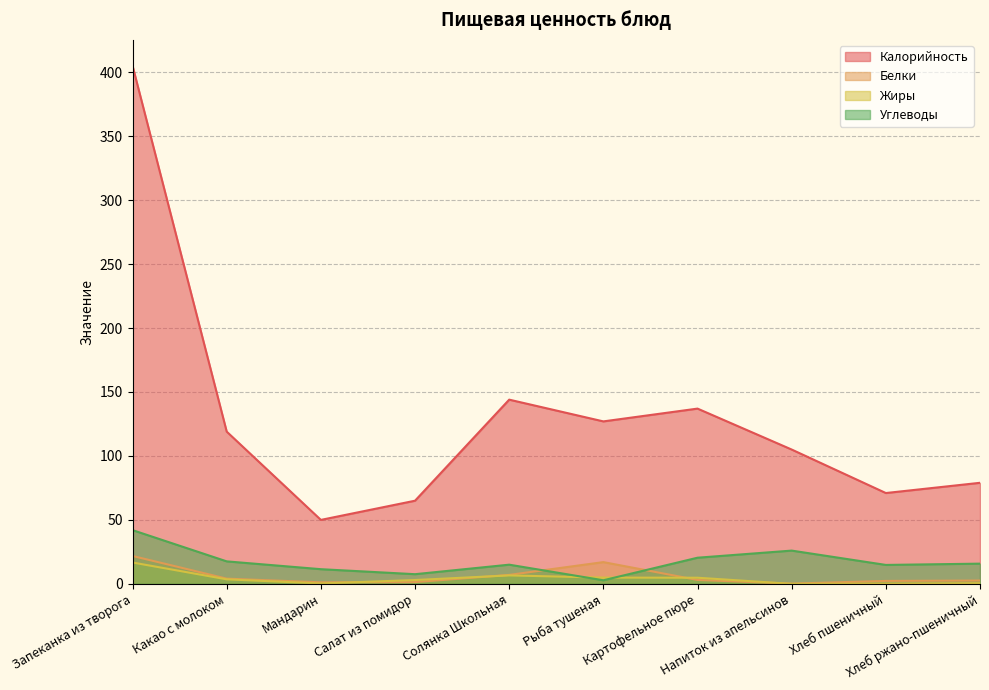

What is the label of the 4th point from the left?

Салат из помидор